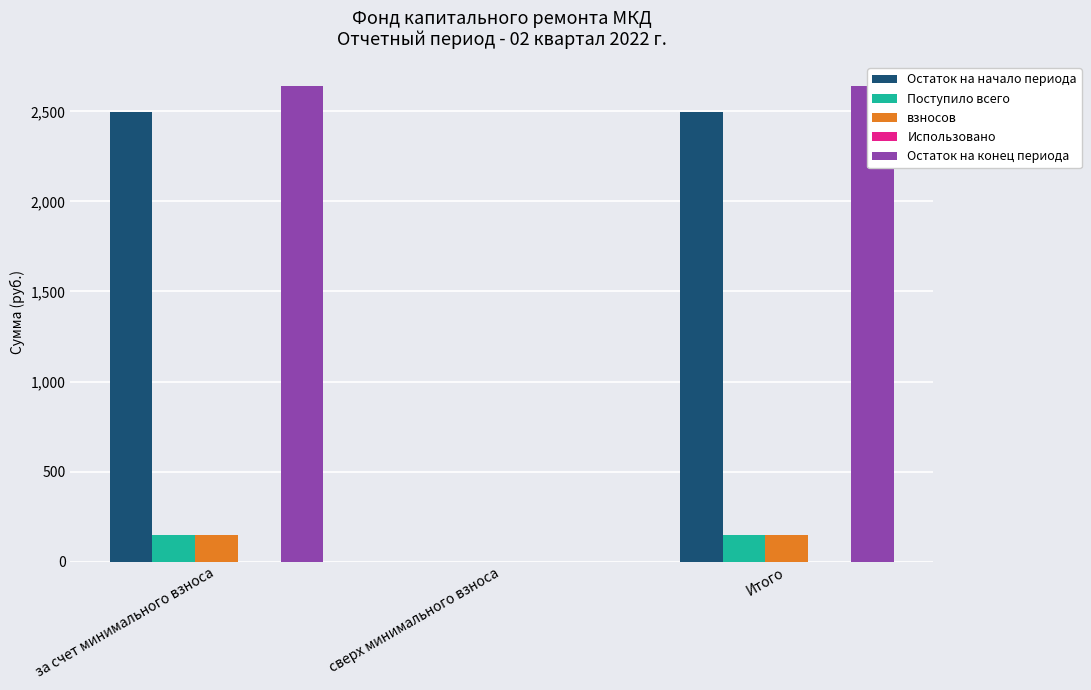

How many values in the взносов series exceed 146?

2